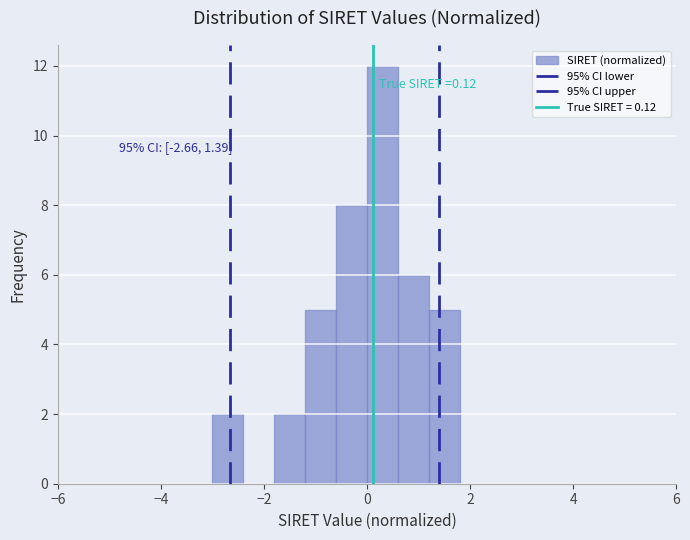

Around what value on the x-axis is the tallest bar? Give the approximate position of its centre, as read against the axis.

0.4